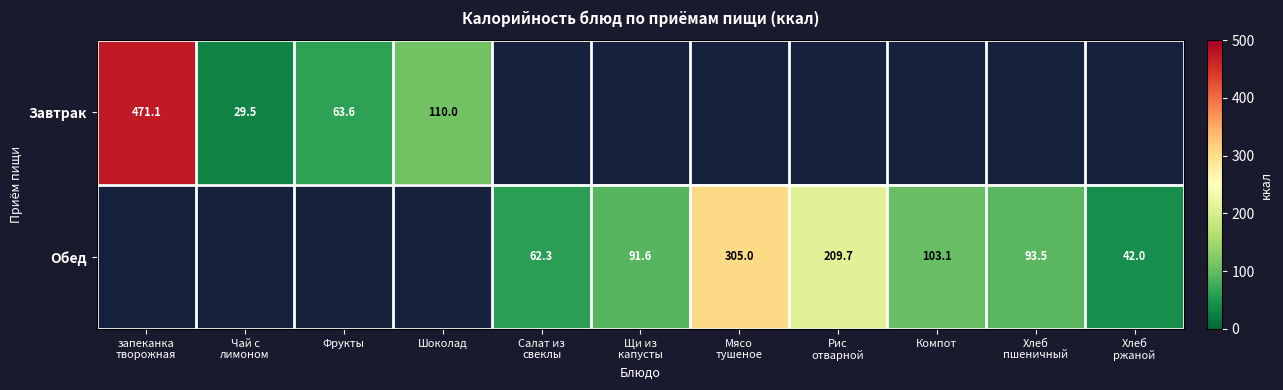

The value of Завтрак at Шоколад is 110.0. True or false?

True